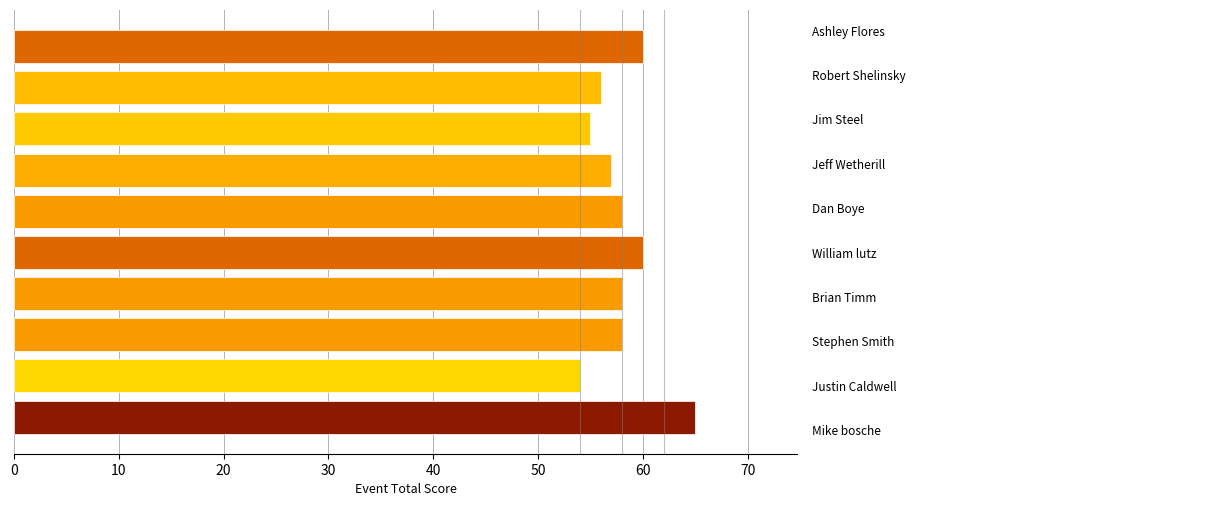

What is the difference between the second highest and second lowest values?

5